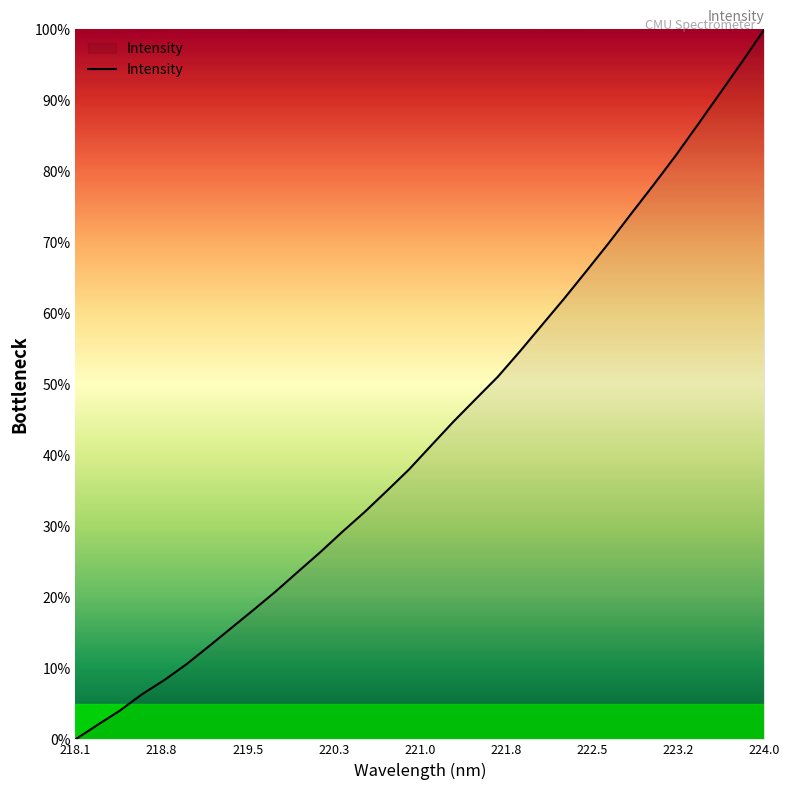

What is the difference between the maximum and minimum values?

100.0